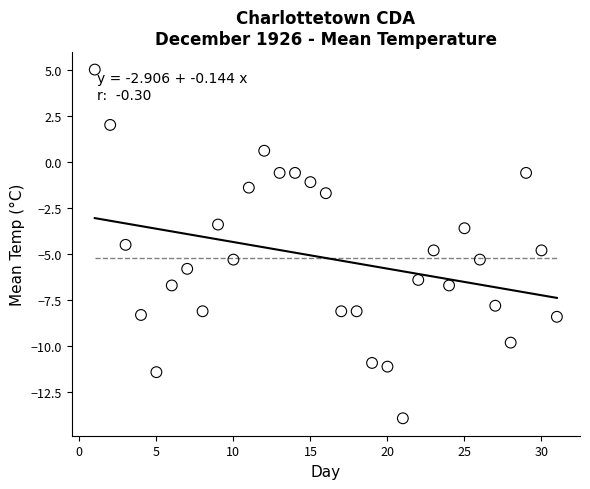

What is the range of Y values (max minus min)?

18.9